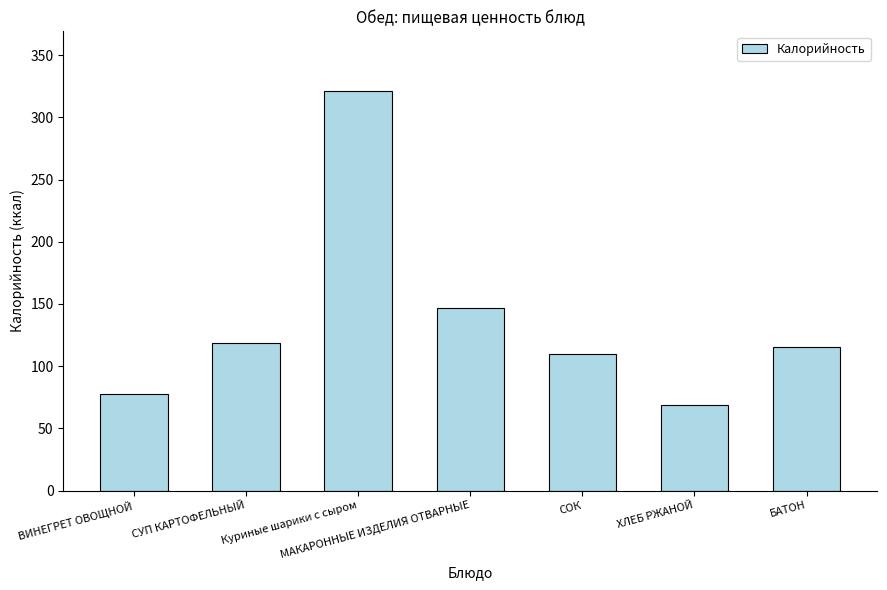

What is the maximum value shown in the chart?

321